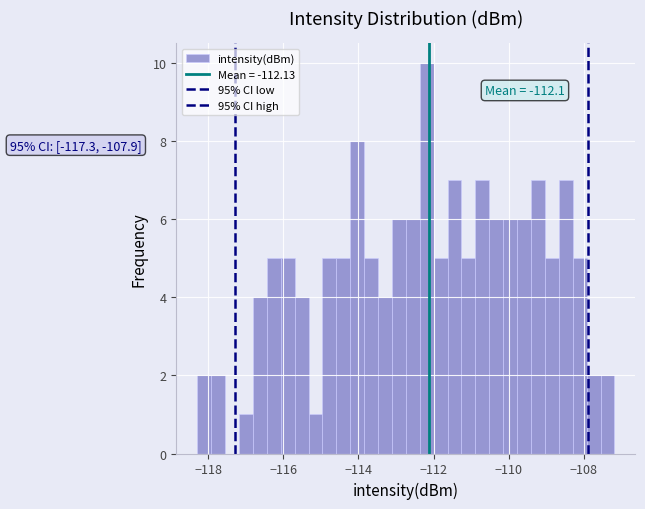

Read against the x-axis, roughly where is the centre of the tallest bar?

-112.2